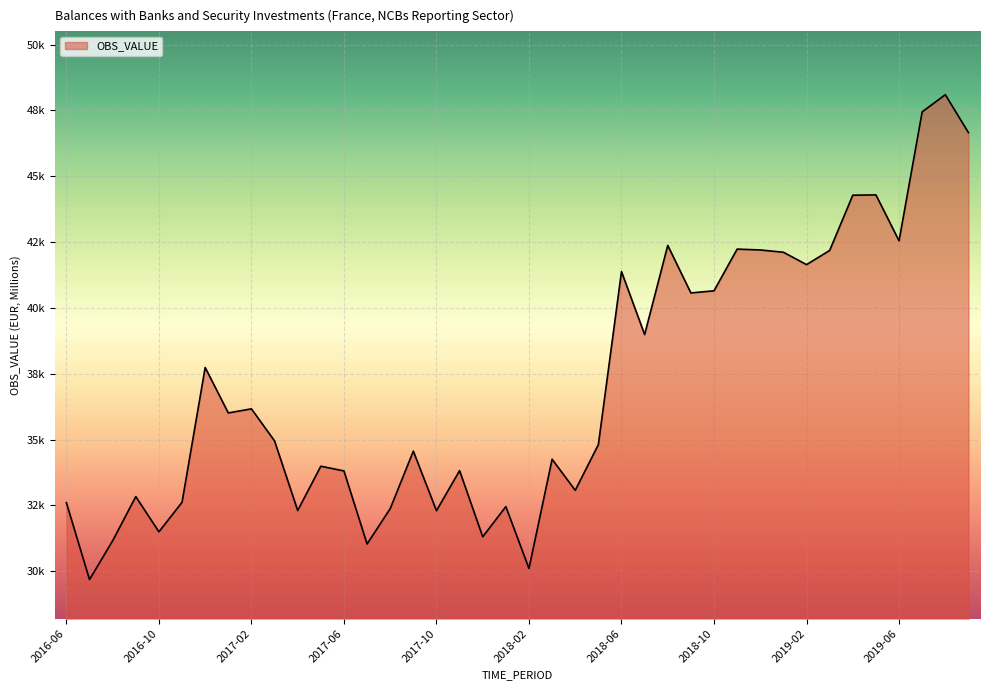

Does the chart have visible grid lines?

Yes